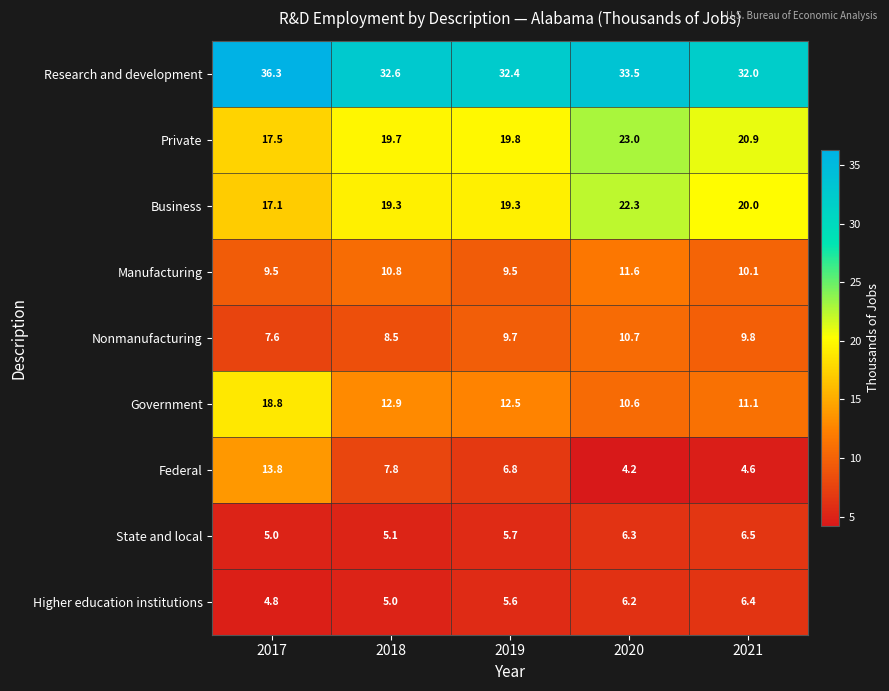

How many distinct data groups are displayed?

9